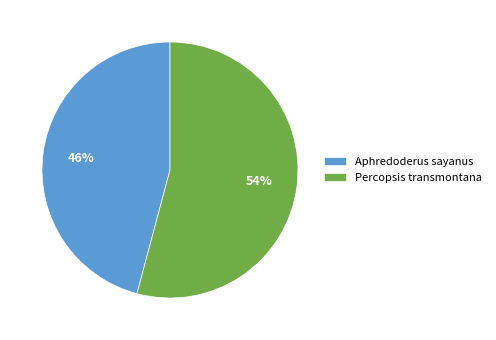

What percentage is the Aphredoderus sayanus slice, to the nearest percent?

46%